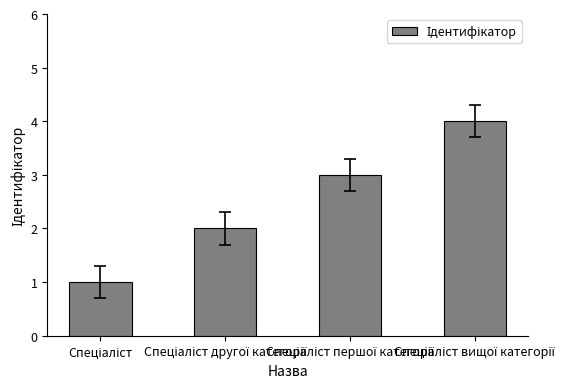

What is the difference between the maximum and minimum values?

3